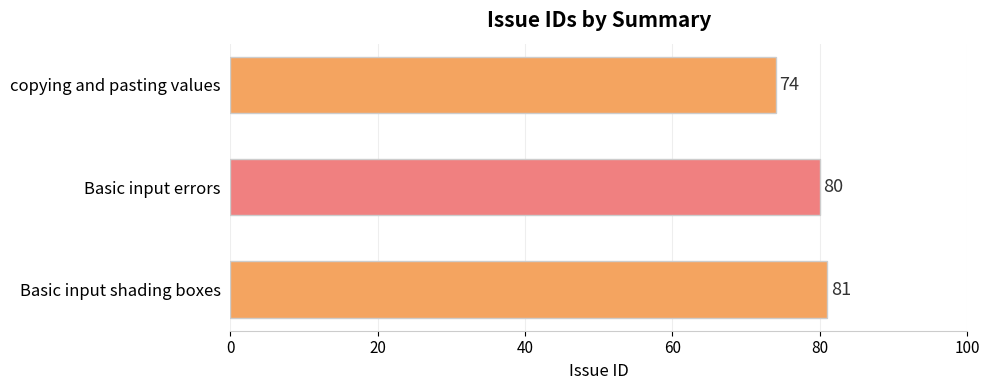

What is the value of the 3rd bar from the top?

81